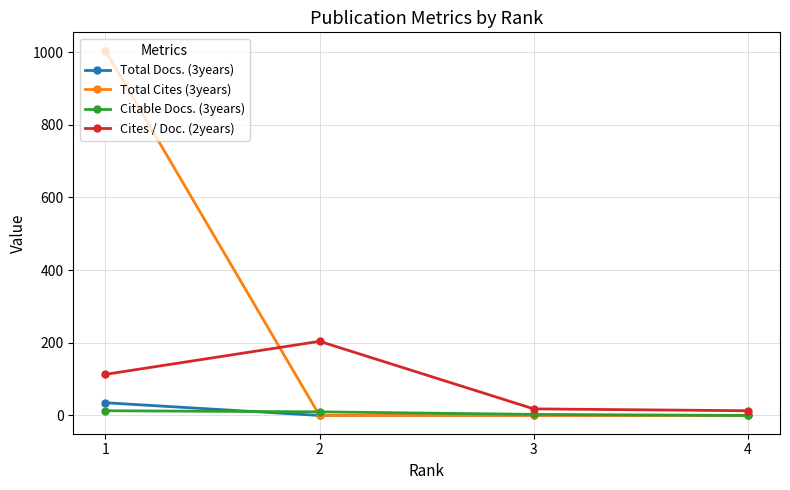

What is the total value across all series at 3?

21.1